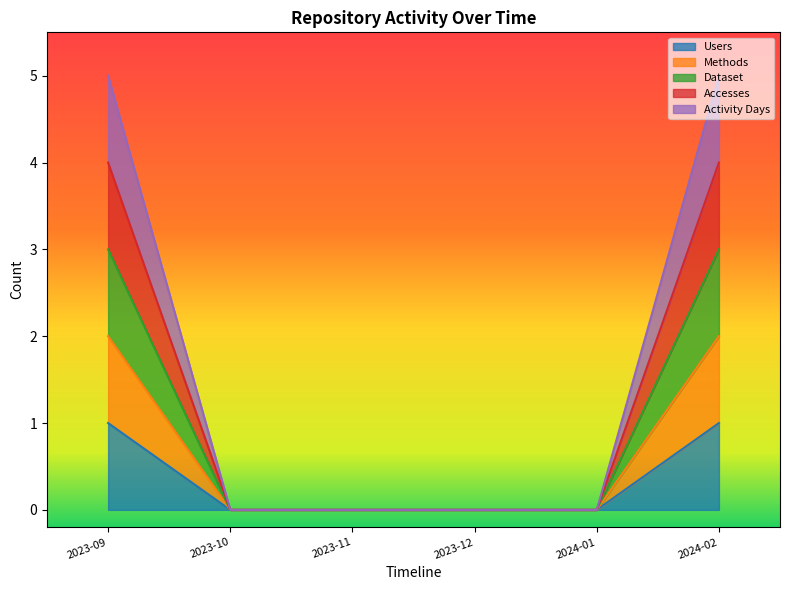

How many lines are shown in the chart?

5